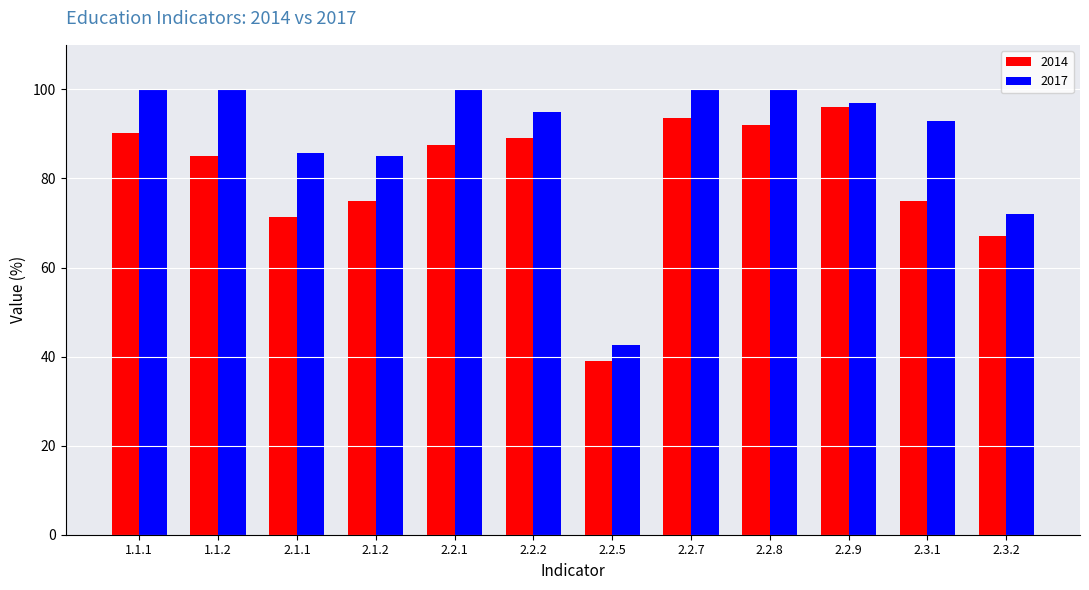

What is the difference between the highest and lowest values at 1.1.2?

15.0